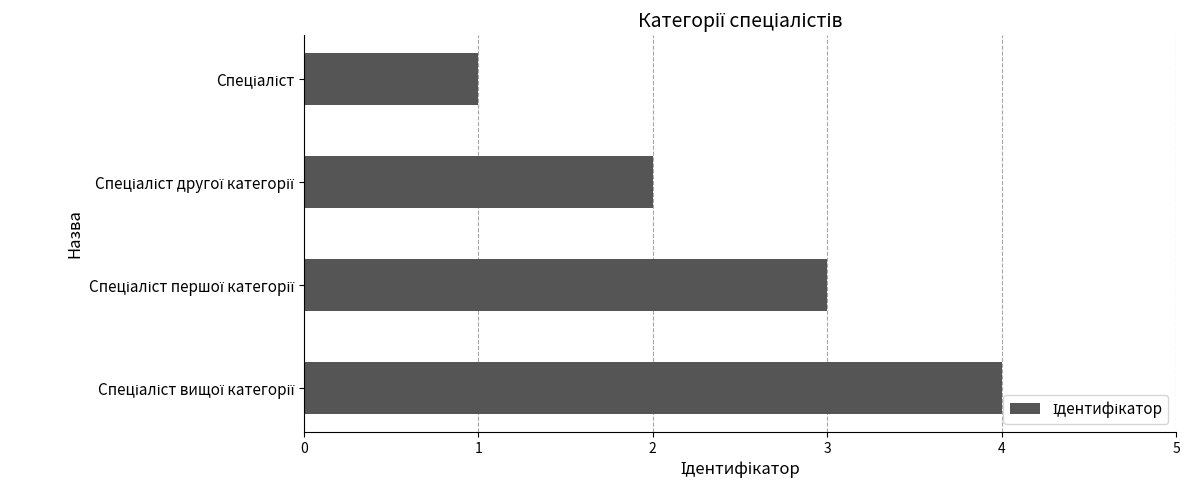

Count the values in the range 2 to 4.

3